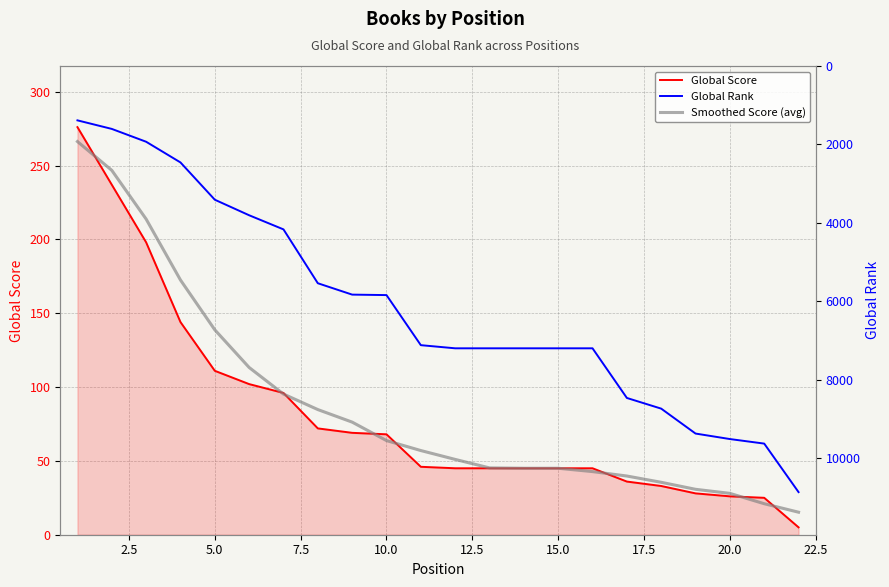

What is the value of the Smoothed Score (avg) point at the 11th from the left?

57.0